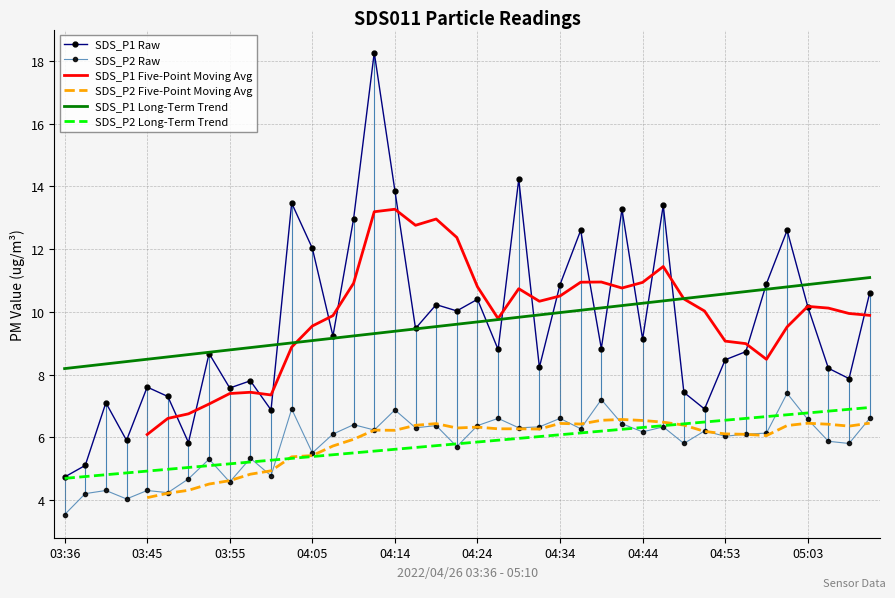

Is this an area chart (filled region under the line)?

No